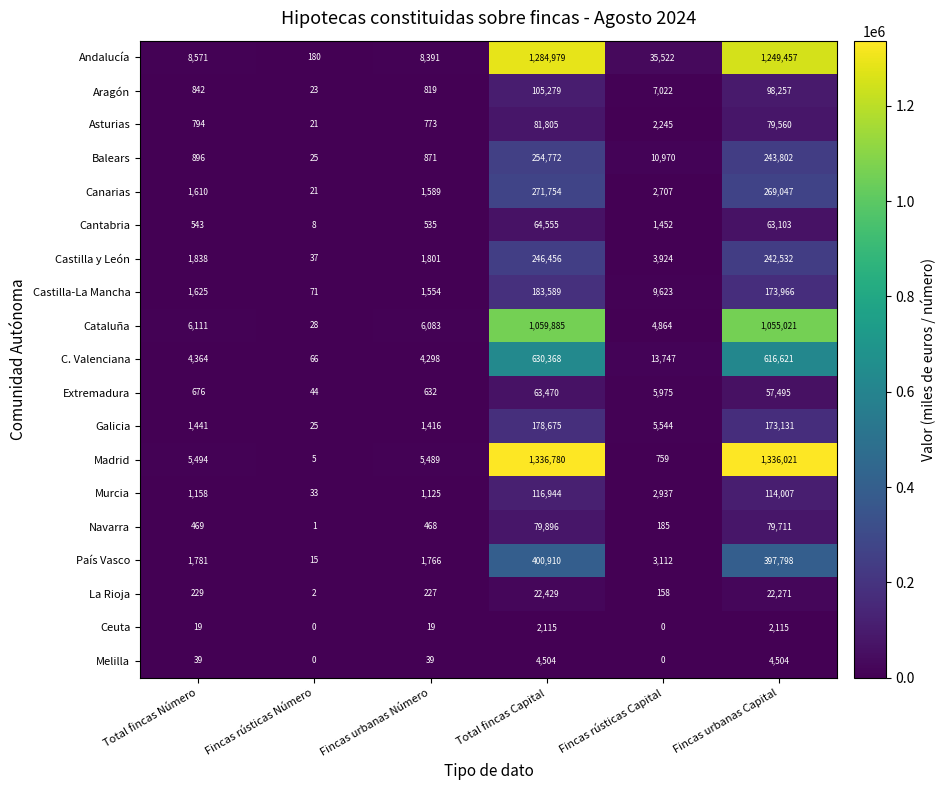

At how many categories does at least one series exceed 926490?

2